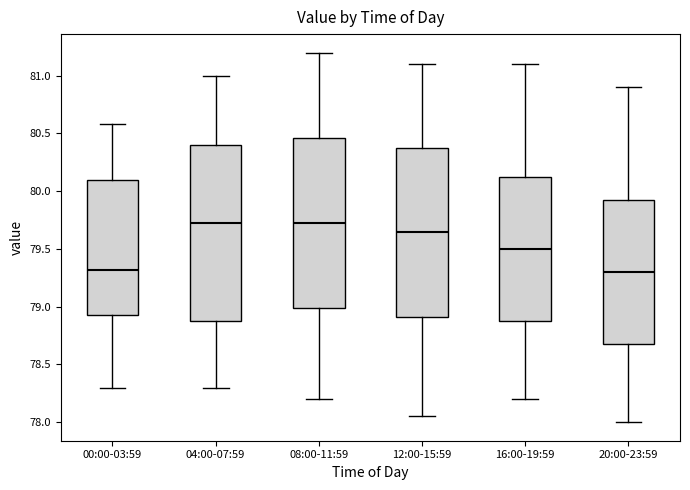

Reading left to right, transcribe this box plot: for each box, give where its median line is, the range the box spans, and where its two whiskers end, as read against the y-axis. The values are not printed on the chart, so give them approximately, as read against the axis.

00:00-03:59: median 79.30, box 78.95 to 80.10, whiskers 78.30 to 80.60
04:00-07:59: median 79.75, box 78.90 to 80.40, whiskers 78.30 to 81.00
08:00-11:59: median 79.75, box 79.00 to 80.45, whiskers 78.20 to 81.20
12:00-15:59: median 79.65, box 78.90 to 80.40, whiskers 78.05 to 81.10
16:00-19:59: median 79.50, box 78.90 to 80.15, whiskers 78.20 to 81.10
20:00-23:59: median 79.30, box 78.70 to 79.95, whiskers 78.00 to 80.90